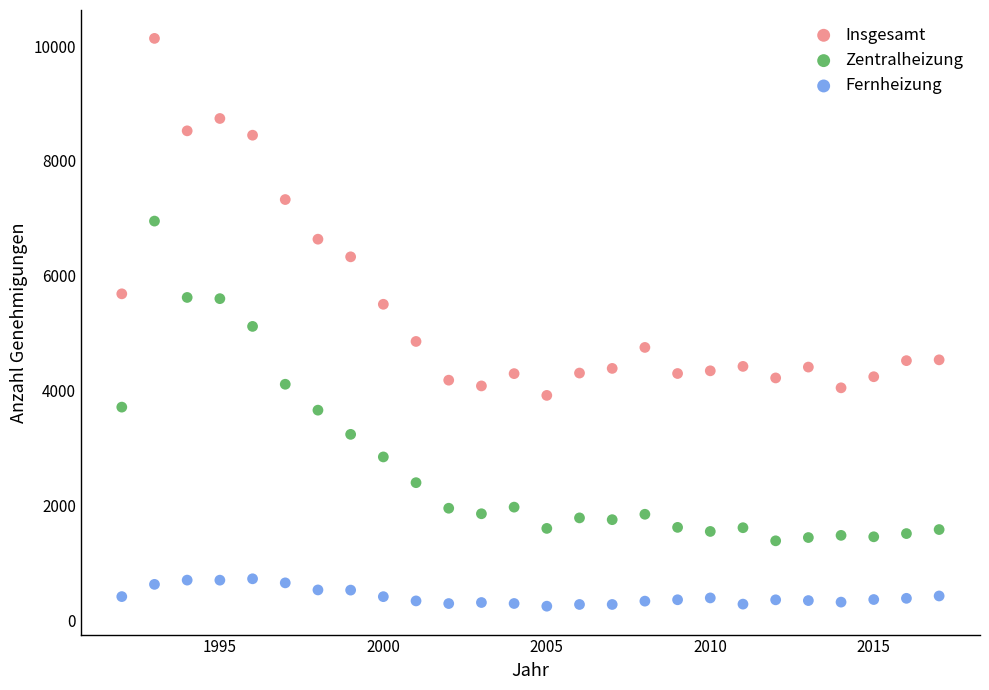

What are all the series names shown in the legend?

Insgesamt, Zentralheizung, Fernheizung